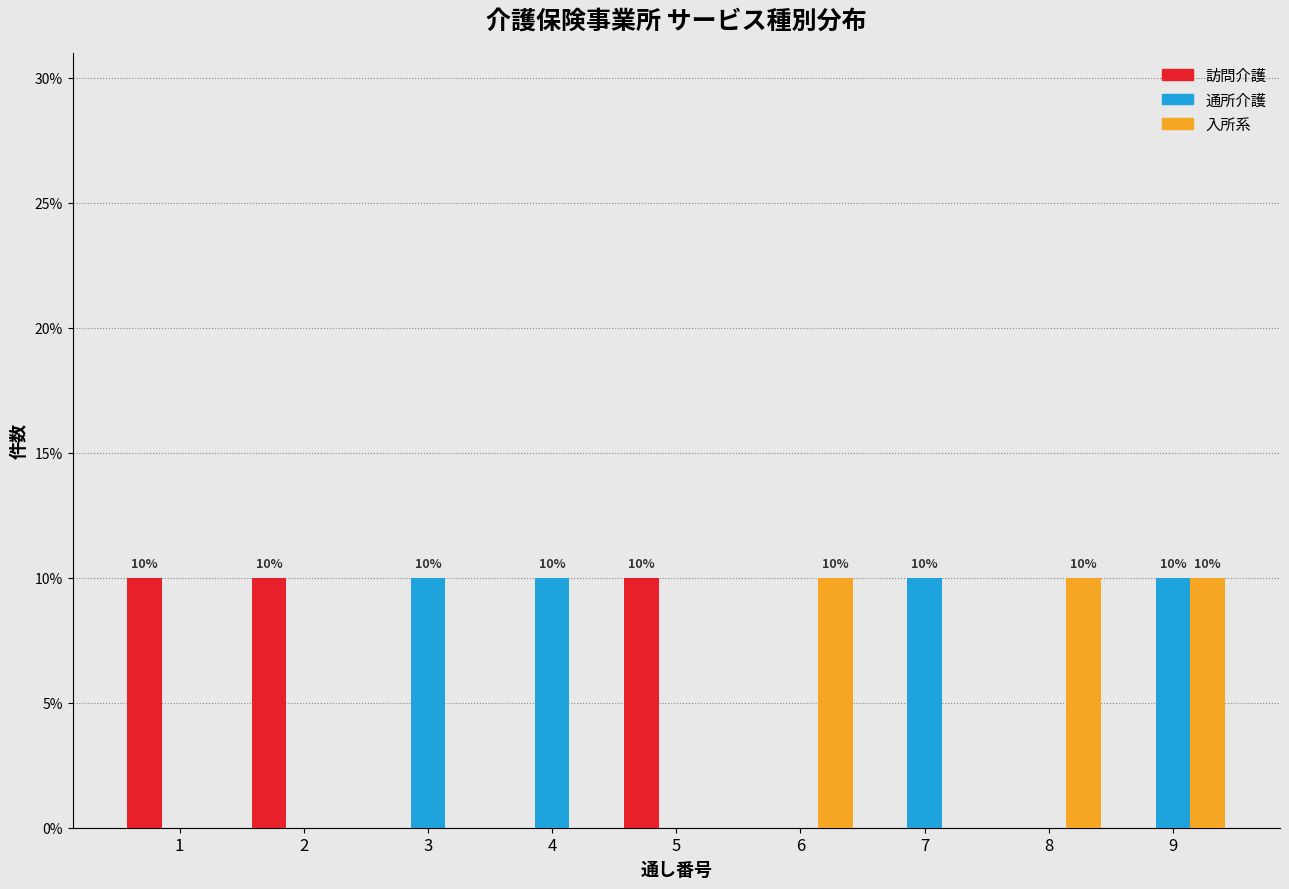

Reading left to right, what are all the values shown in this chart?

訪問介護: 1=10	2=10	3=0	4=0	5=10	6=0	7=0	8=0	9=0
通所介護: 1=0	2=0	3=10	4=10	5=0	6=0	7=10	8=0	9=10
入所系: 1=0	2=0	3=0	4=0	5=0	6=10	7=0	8=10	9=10